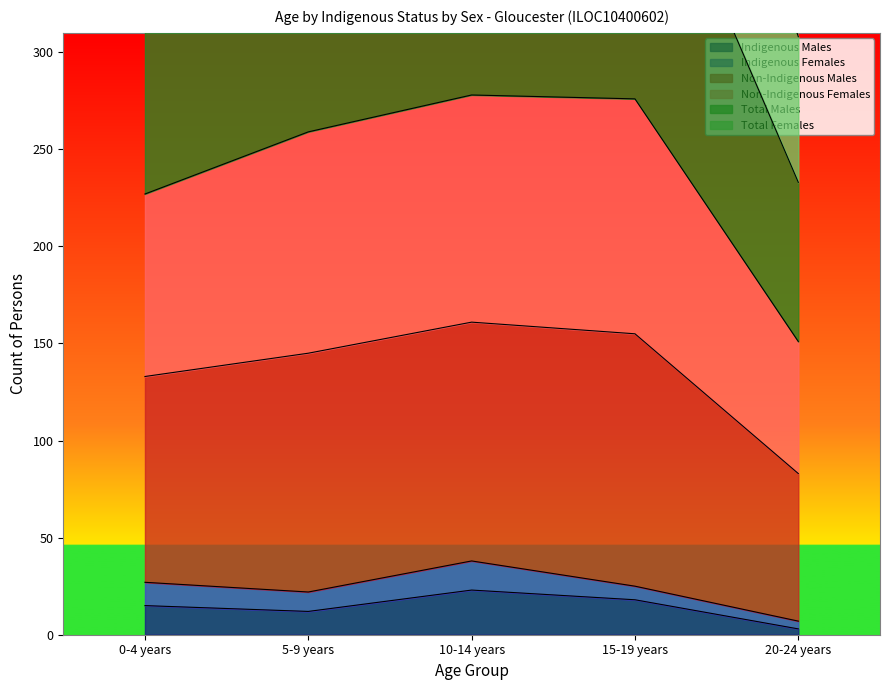

Where does the Indigenous Males series first go above 15?

10-14 years